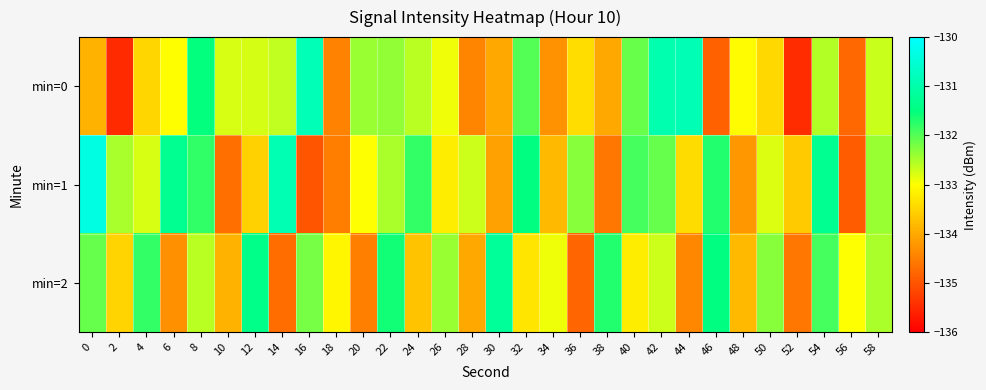

Reading right to left, list all the values displayed in this chart.

min=0: 58=-132.7	56=-134.8	54=-132.6	52=-135.5	50=-133.4	48=-133.0	46=-134.9	44=-130.9	42=-131.0	40=-132.1	38=-134.0	36=-133.4	34=-134.3	32=-132.0	30=-134.0	28=-134.4	26=-132.9	24=-132.6	22=-132.4	20=-132.4	18=-134.5	16=-130.9	14=-132.6	12=-132.7	10=-132.8	8=-131.5	6=-133.0	4=-133.5	2=-135.5	0=-133.9
min=1: 58=-132.4	56=-134.9	54=-131.3	52=-133.6	50=-132.8	48=-134.2	46=-131.7	44=-133.4	42=-132.1	40=-131.9	38=-134.6	36=-132.3	34=-133.8	32=-131.5	30=-134.1	28=-132.7	26=-133.2	24=-131.8	22=-132.5	20=-133.0	18=-134.5	16=-135.0	14=-130.9	12=-133.5	10=-134.7	8=-131.8	6=-131.3	4=-132.8	2=-132.5	0=-130.3
min=2: 58=-132.5	56=-133.0	54=-131.9	52=-134.6	50=-132.3	48=-133.8	46=-131.5	44=-134.4	42=-132.7	40=-133.2	38=-131.7	36=-134.8	34=-132.9	32=-133.3	30=-131.2	28=-134.0	26=-132.4	24=-133.7	22=-131.6	20=-134.5	18=-133.1	16=-132.2	14=-134.7	12=-131.4	10=-133.9	8=-132.6	6=-134.3	4=-131.8	2=-133.5	0=-132.1